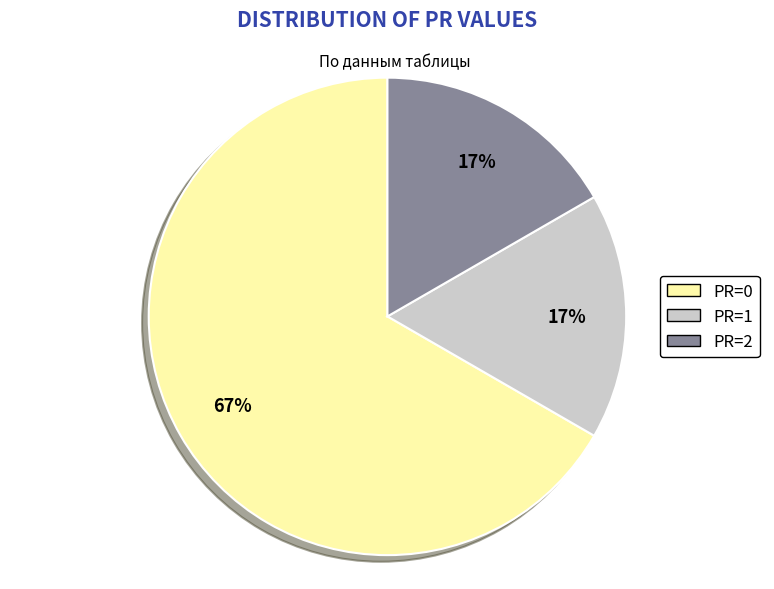

To the nearest percent, what portion does PR=1 represent?

17%